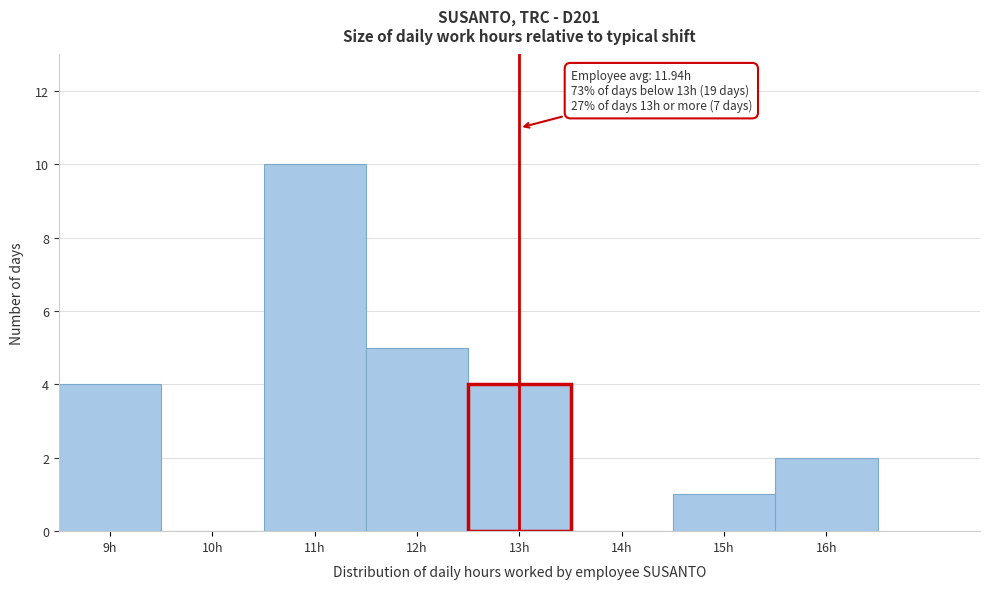

Which range on the x-axis has the tallest bar?

10.5 to 11.5